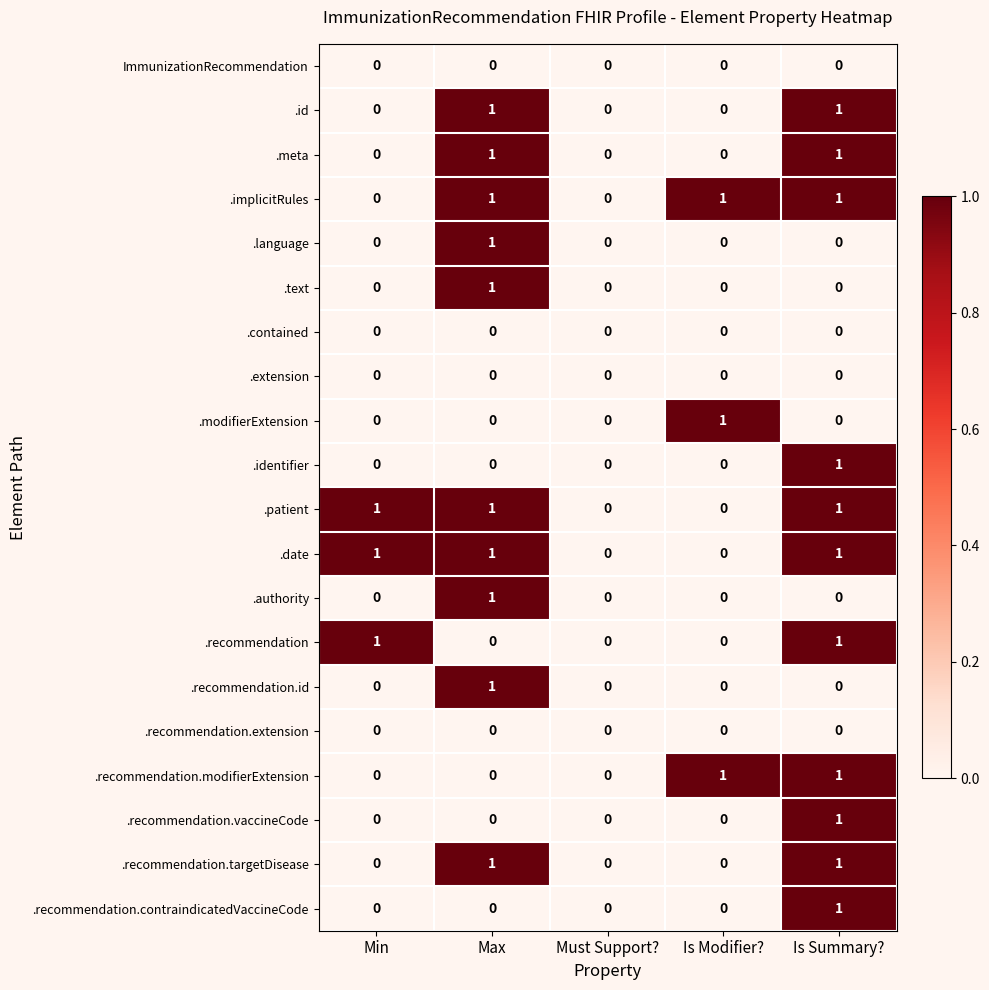

What is the spread (max minus min) of values at Min?

1